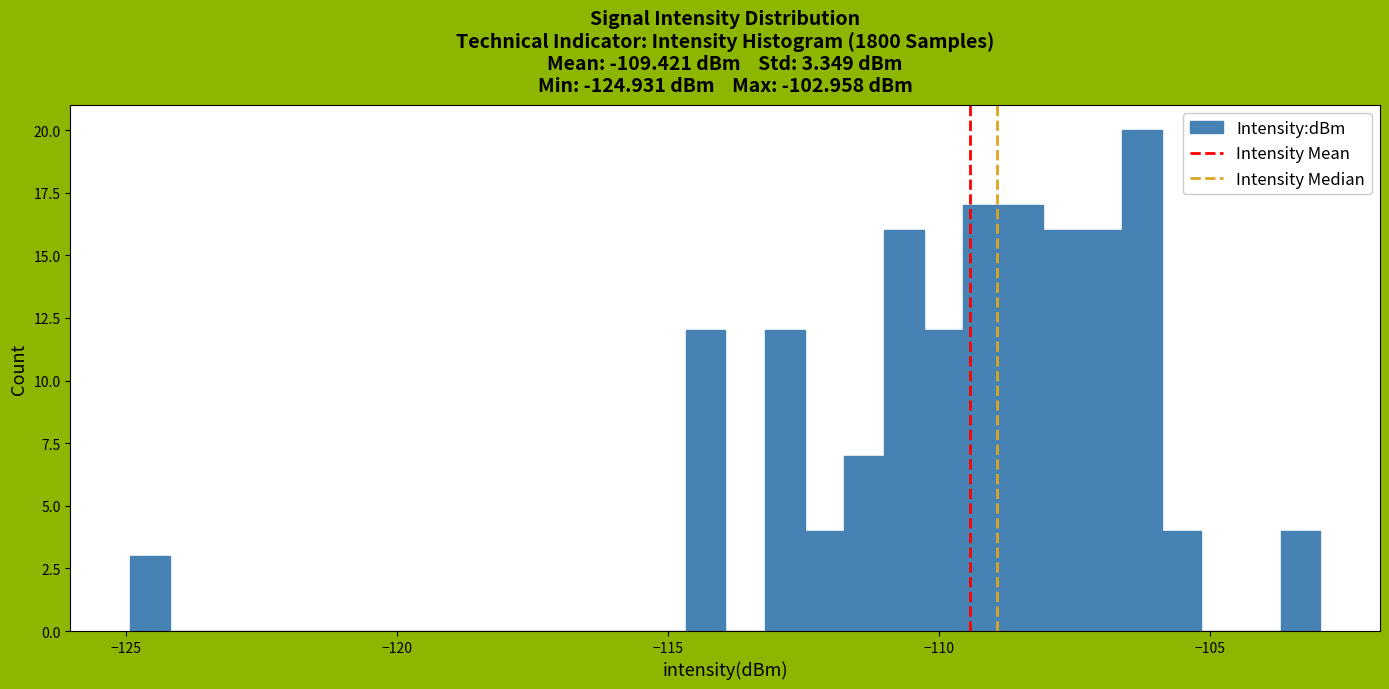

Around what value on the x-axis is the tallest bar? Give the approximate position of its centre, as read against the axis.

-106.5